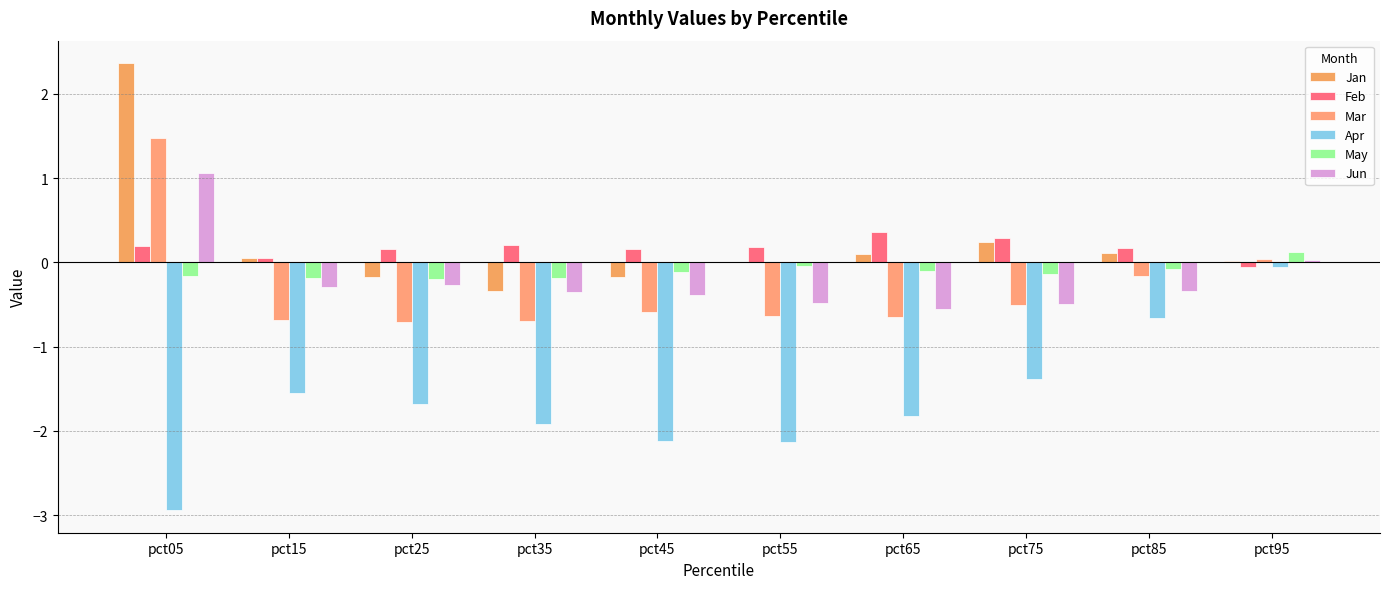

Which series has the largest total across all categories?

Jan